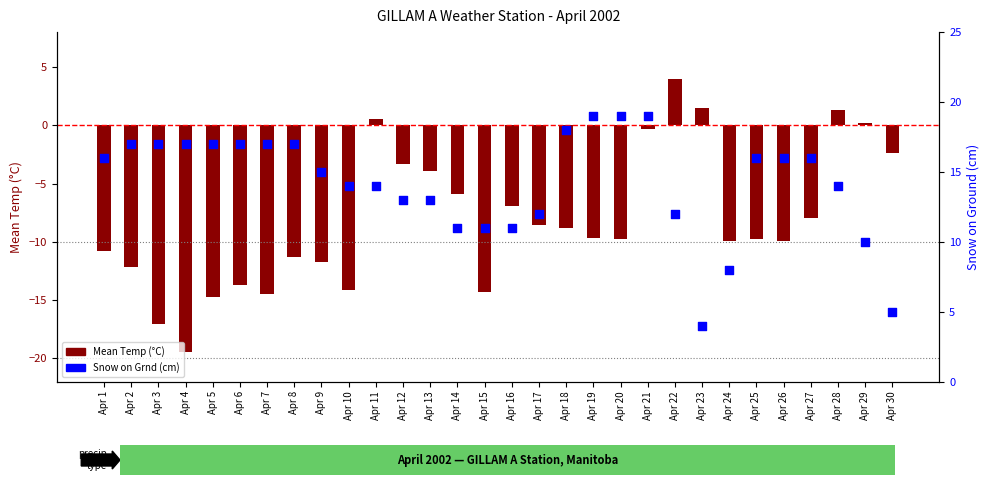

Which series reaches the minimum Y coordinate?

Mean Temp (°C)